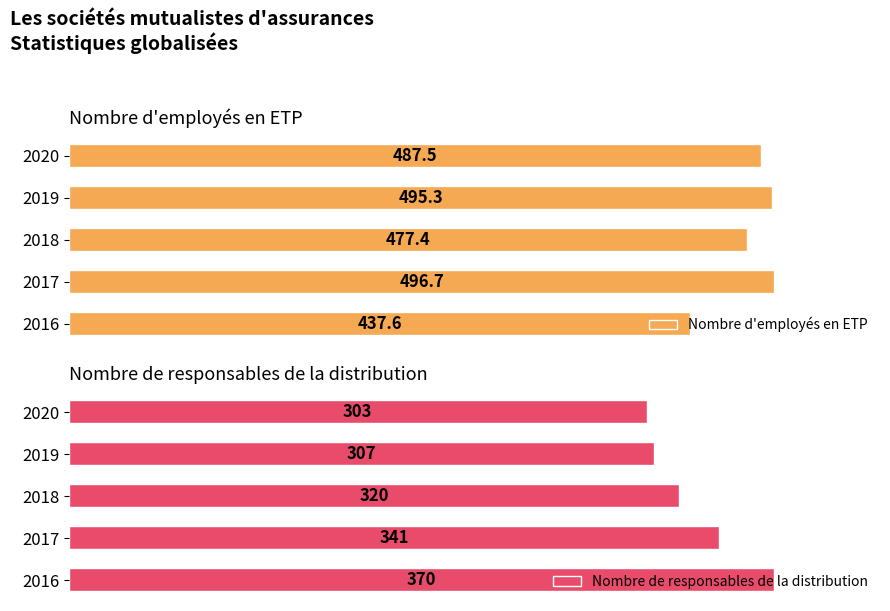

List the series in order of their peak value, highest first.

Nombre d'employés en ETP, Nombre de responsables de la distribution